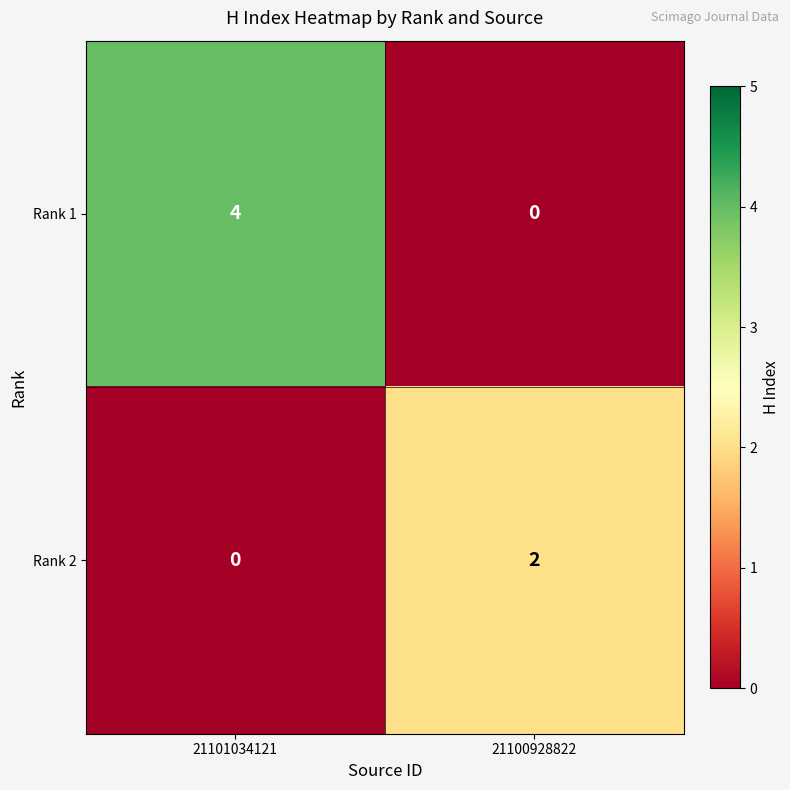

Which series has the largest range (max minus min)?

Rank 1